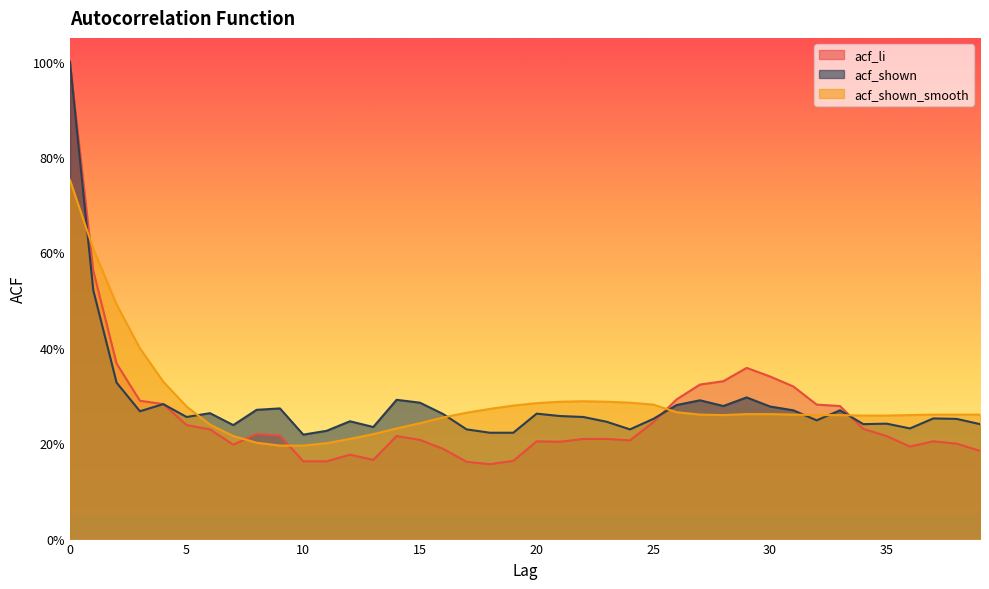

Is the value of acf_shown_smooth at 22 greater than the value of acf_li at 16?

Yes